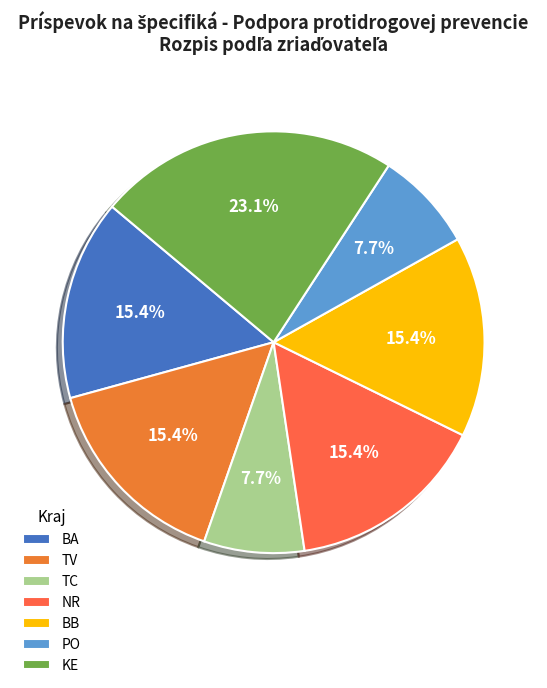

Approximately how many times larger is the value at BA compared to PO?

2.0